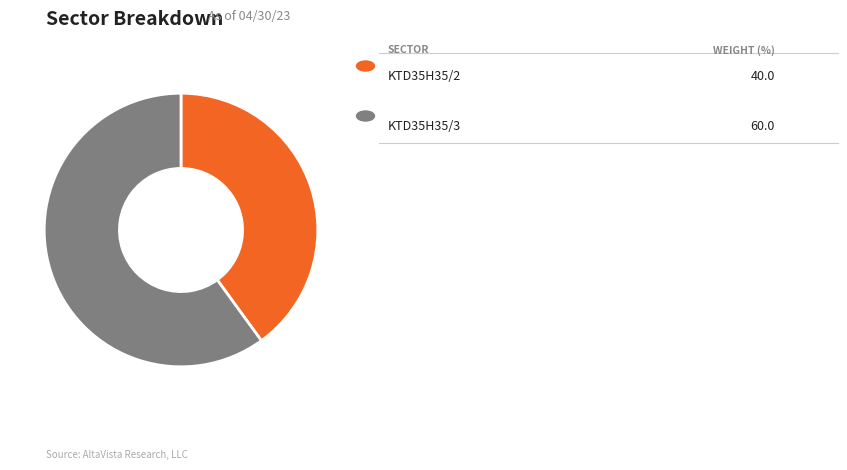

Is there a majority slice in this chart?

Yes